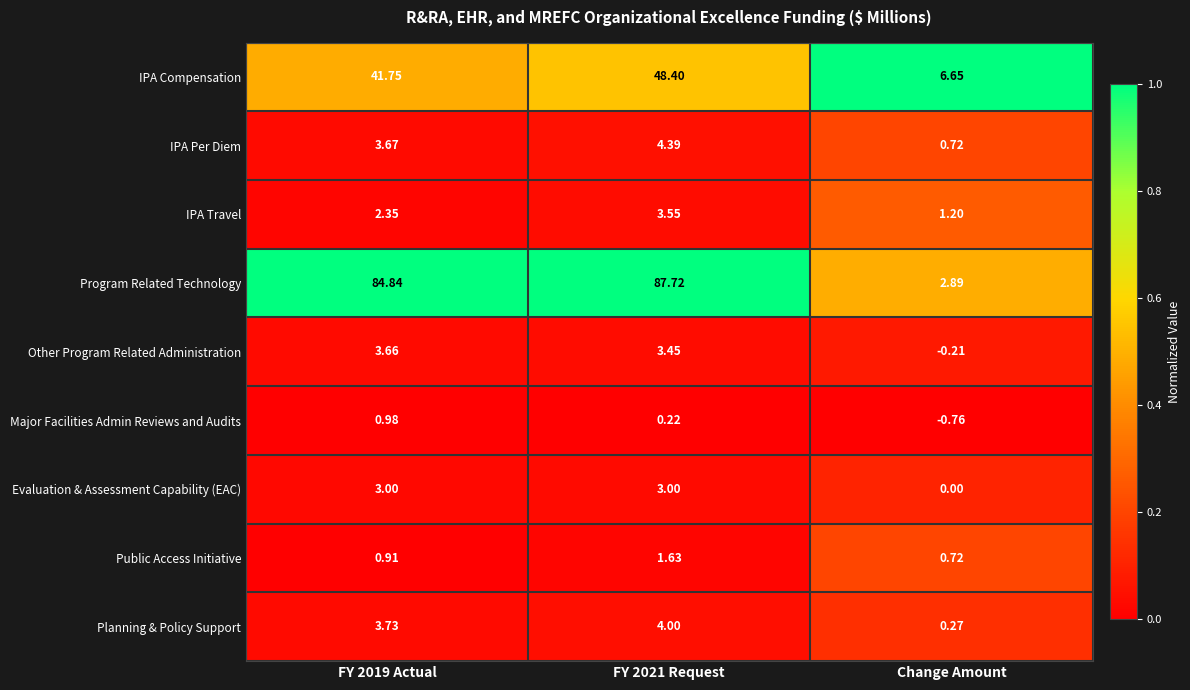

At how many categories does at least one series exceed 0?

3